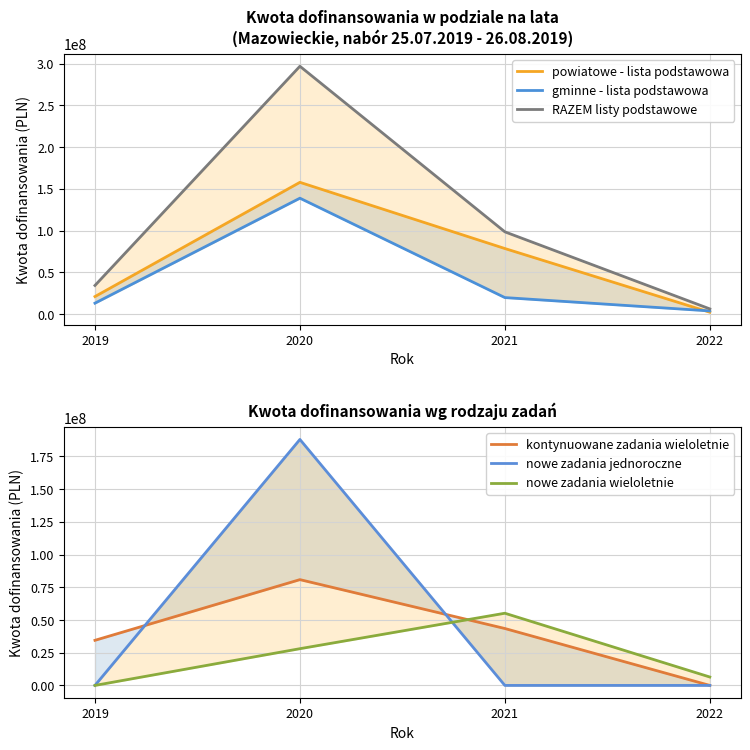

After their last crossing, which series has the higher values: gminne - lista podstawowa or nowe zadania jednoroczne?

gminne - lista podstawowa